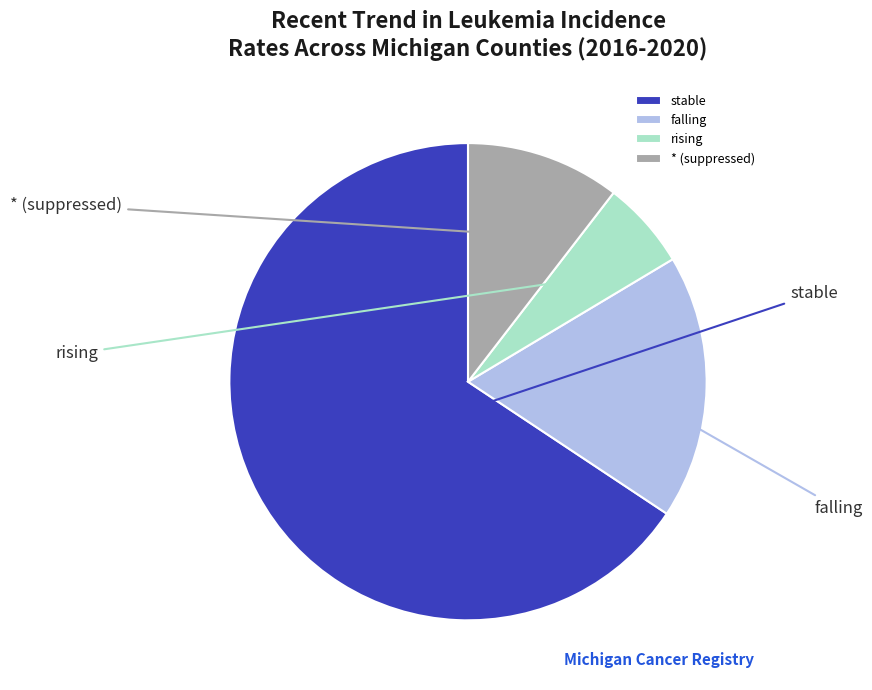

To the nearest percent, what is the difference between the stable and falling slice percentages?

48%